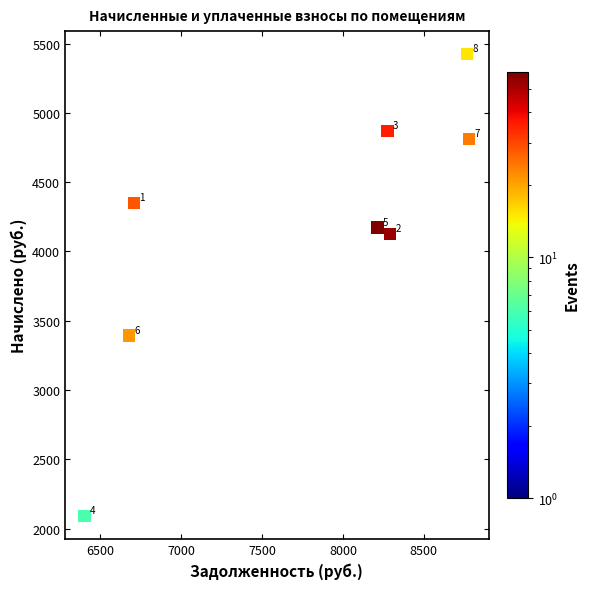

What Y value in the scatter plot is closest to 3758?

3393.0